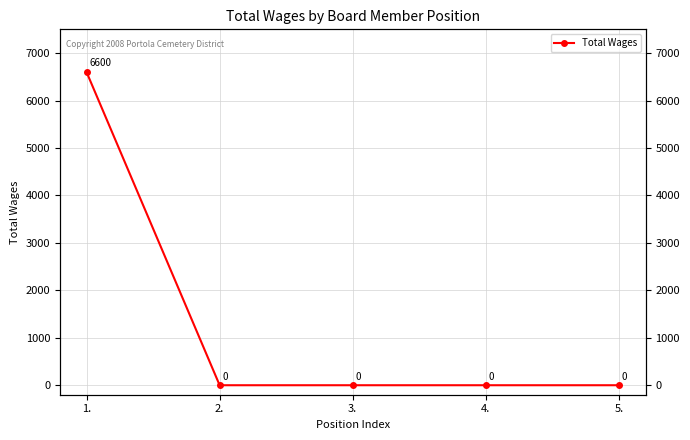

List the labels in order of value, largest first.

1., 2., 3., 4., 5.